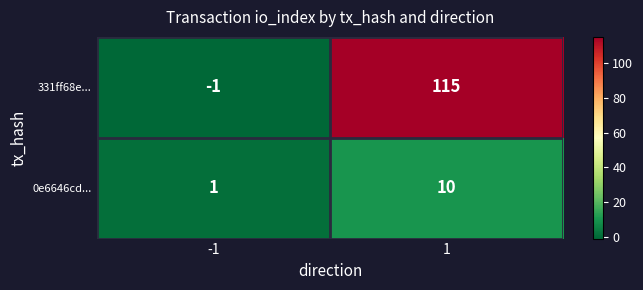

Which category has the highest value across all series?

1